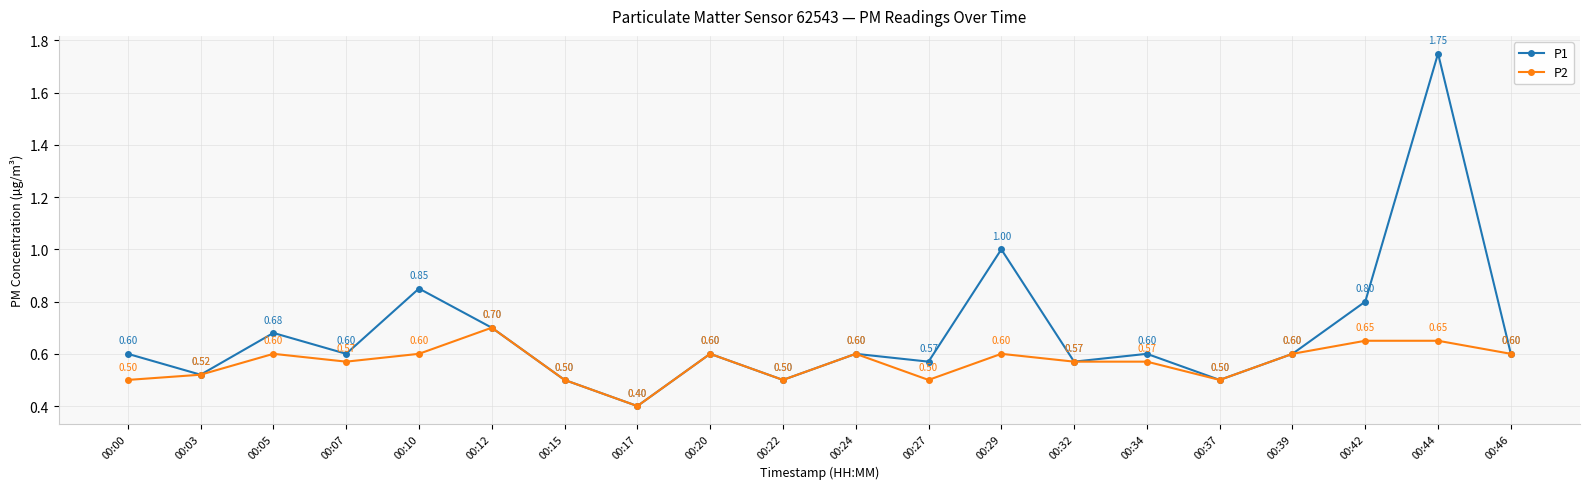

Rank the series by their maximum value, from lowest to highest.

P2, P1